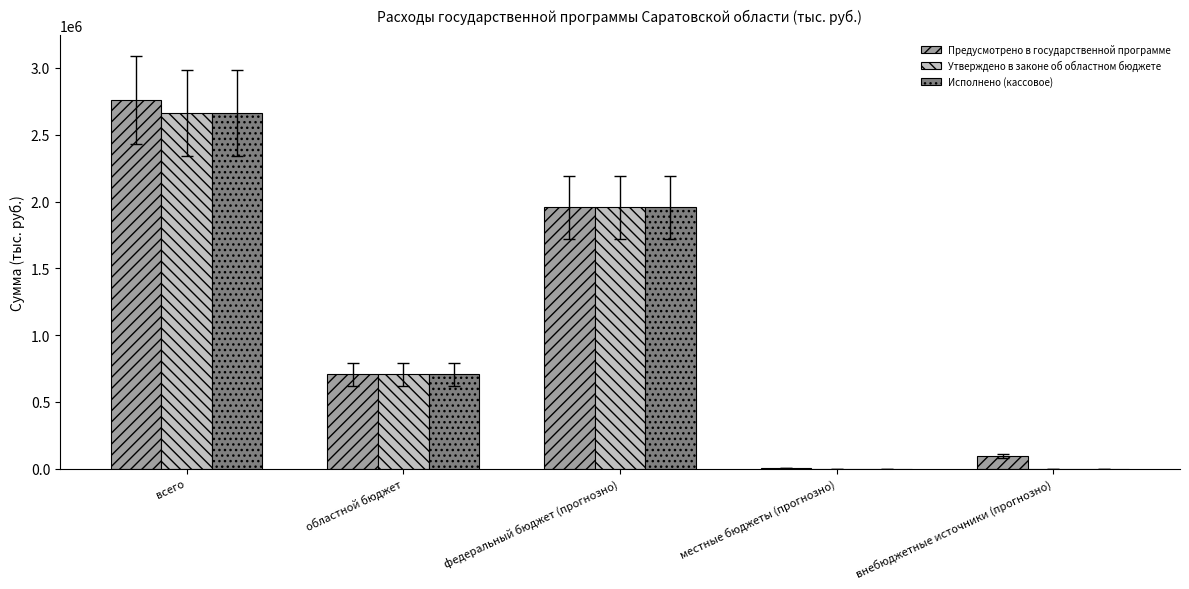

At which label does Предусмотрено в государственной программе reach its peak?

всего